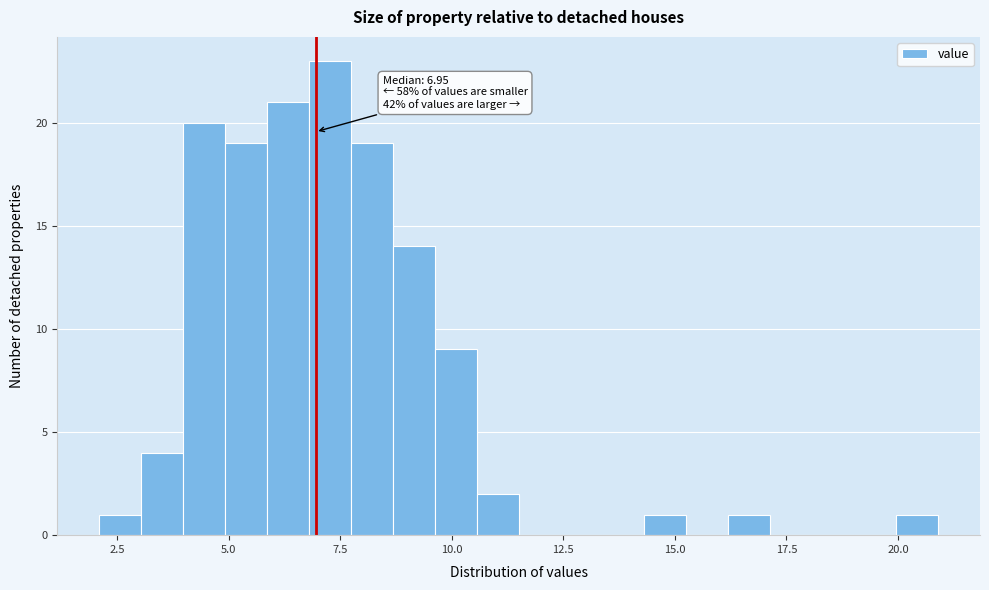

Around what value on the x-axis is the tallest bar? Give the approximate position of its centre, as read against the axis.

7.5